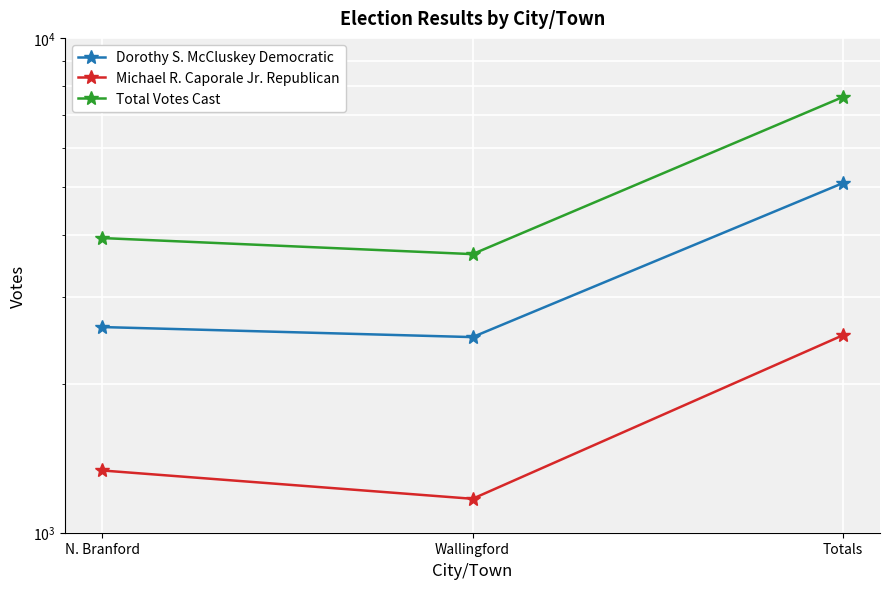

Is the value of Michael R. Caporale Jr. Republican at Wallingford greater than the value of Total Votes Cast at Totals?

No